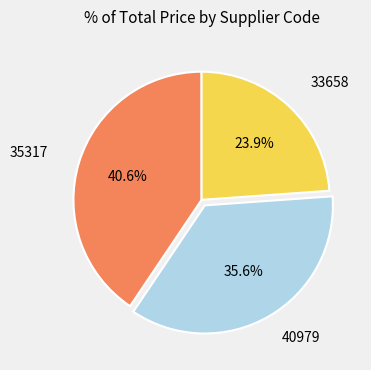

How many slices are in this pie chart?

3